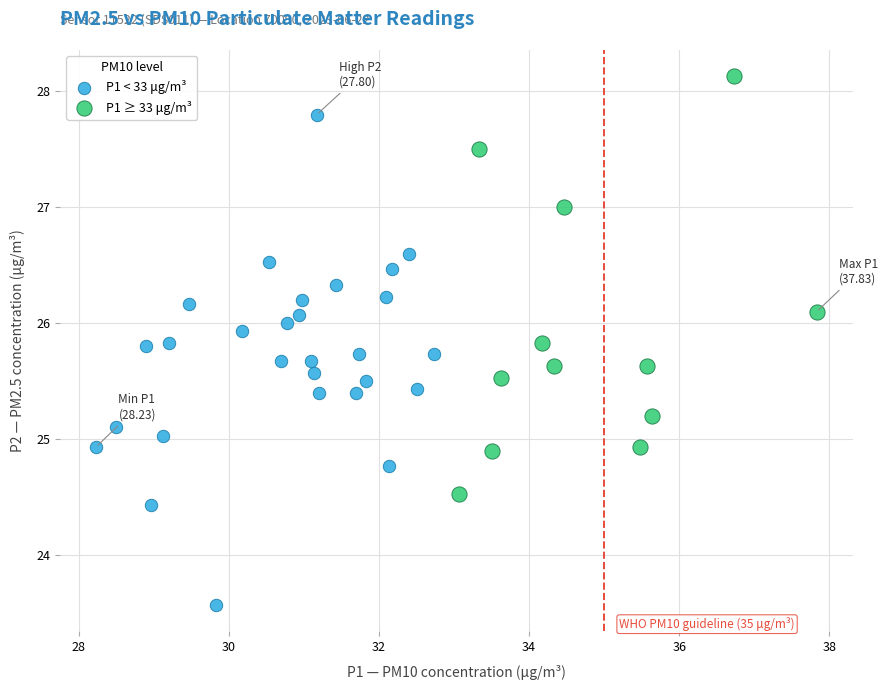

Which series reaches the minimum Y coordinate?

P1 < 33 μg/m³